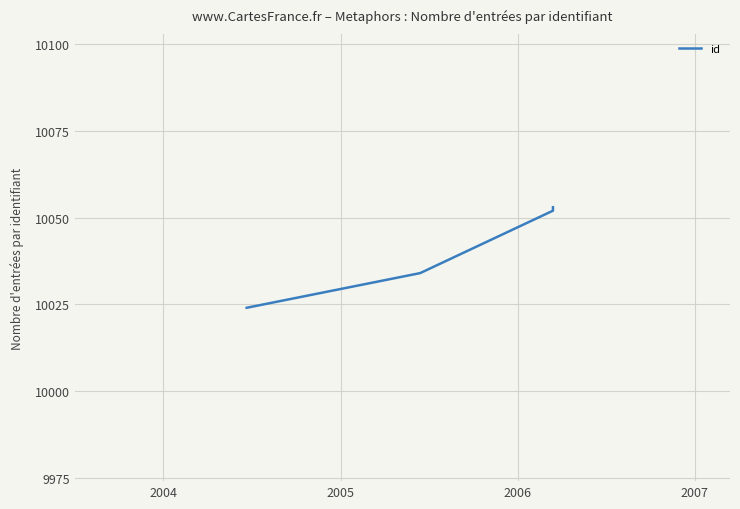

List the labels in order of value, smallest first.

2004, 2005, 2006, 2007